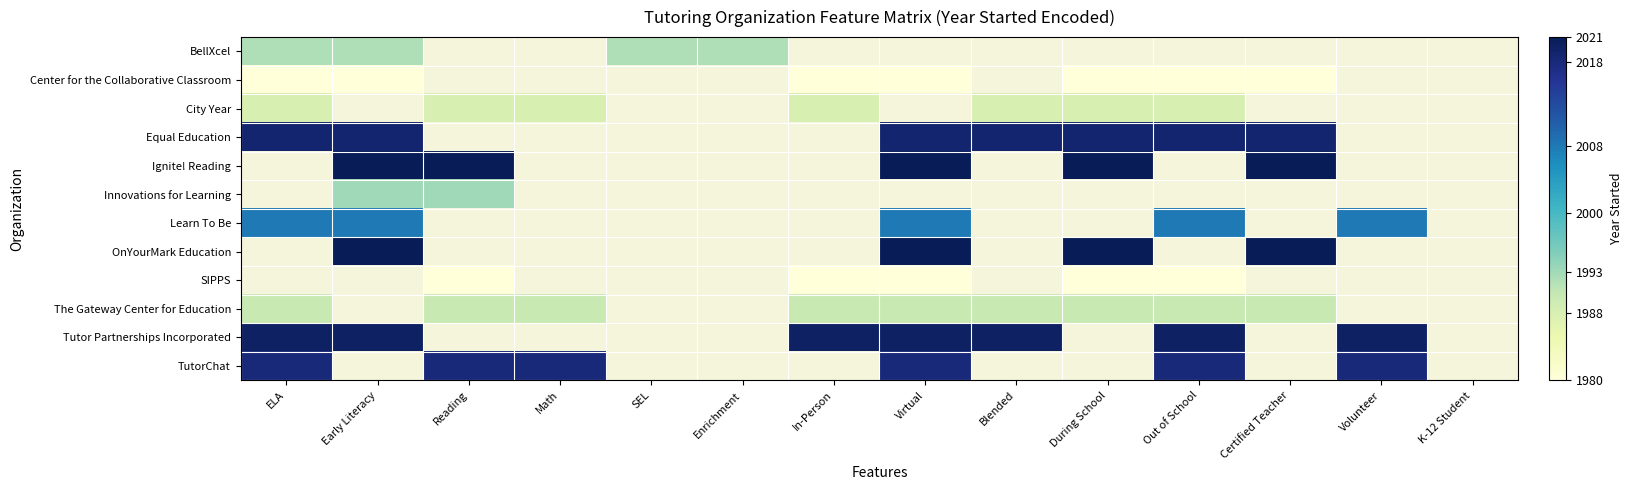

How many values in Equal Education are above zero?

7